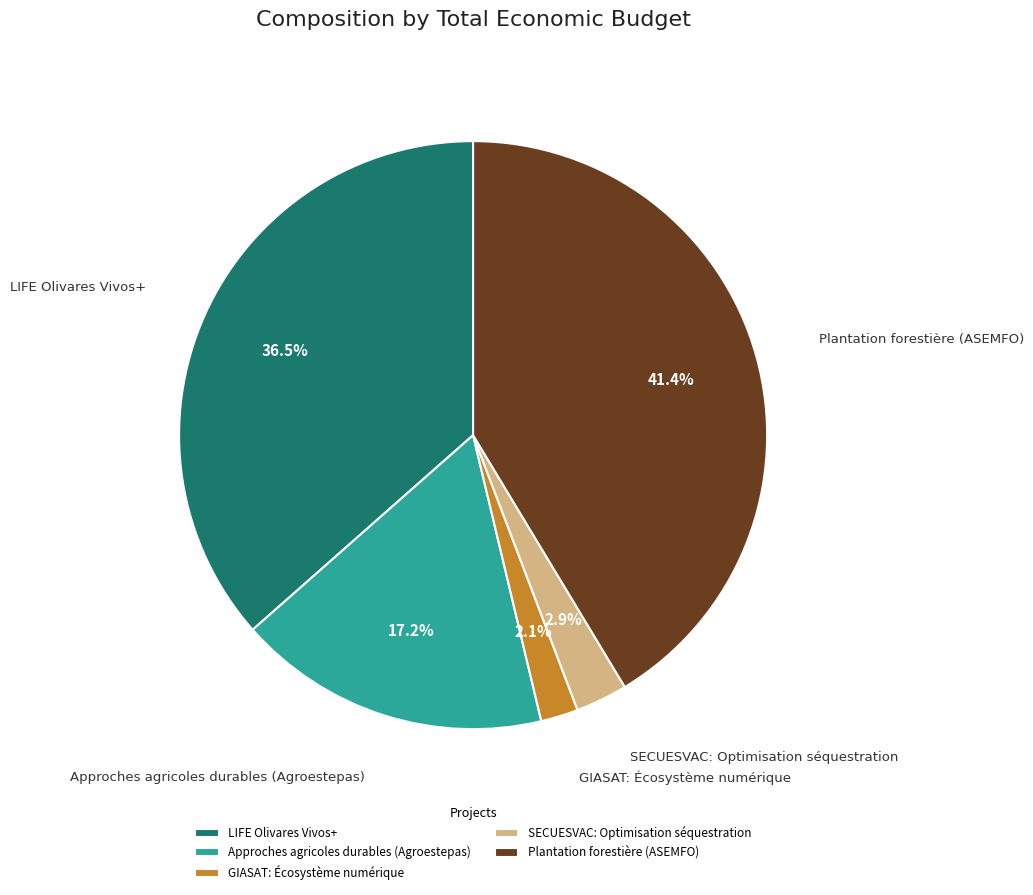

Which has a higher value, LIFE Olivares Vivos+ or SECUESVAC: Optimisation séquestration?

LIFE Olivares Vivos+